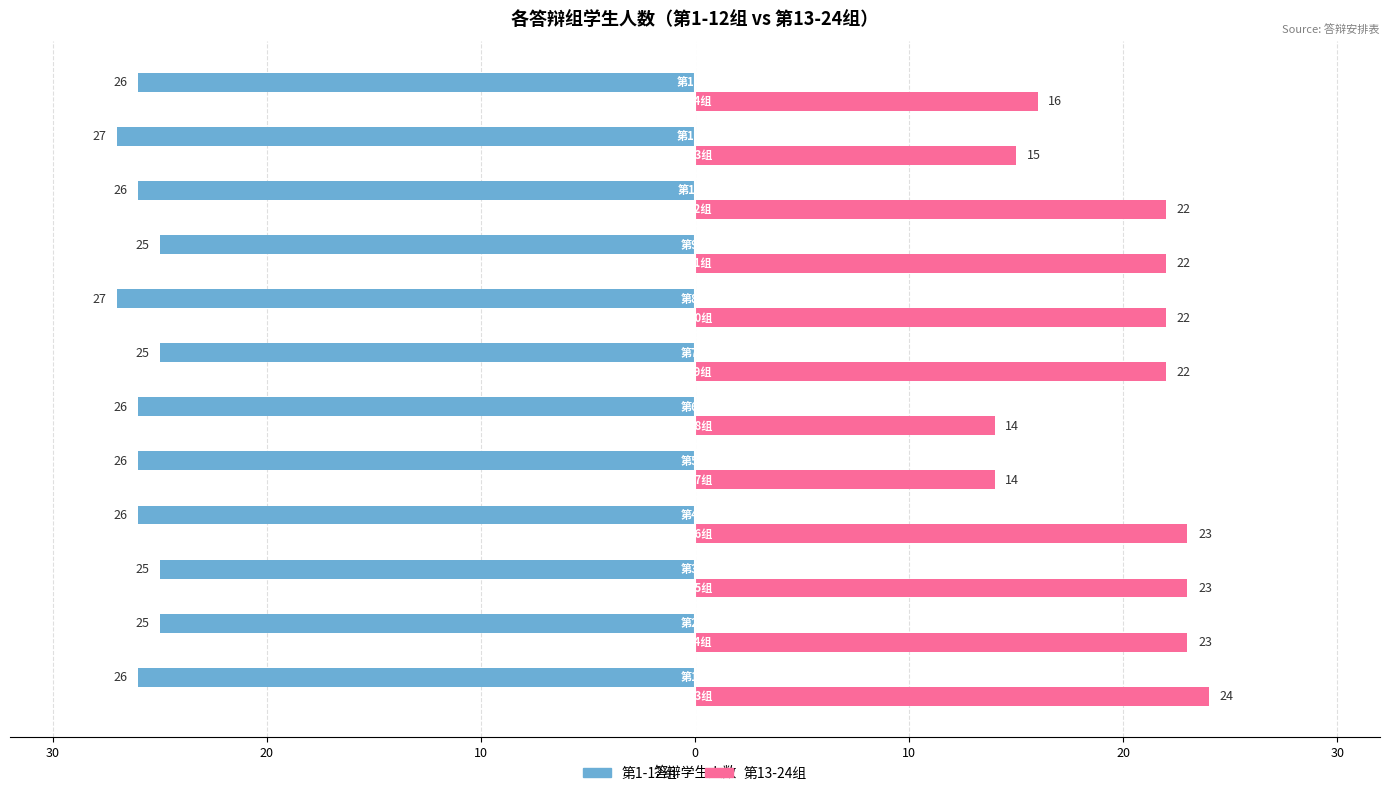

What are all the series names shown in the legend?

第1-12组, 第13-24组